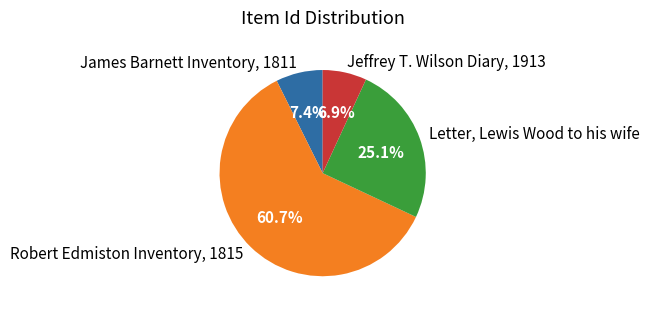

Rank the categories by value from lowest to highest.

Jeffrey T. Wilson Diary, 1913, James Barnett Inventory, 1811, Letter, Lewis Wood to his wife, Robert Edmiston Inventory, 1815